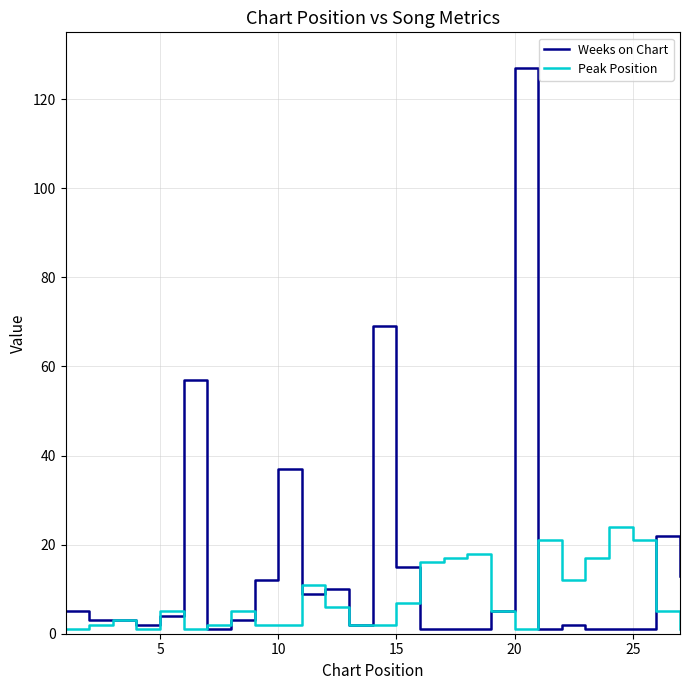

List the series in order of their overall mean, lowest first.

Peak Position, Weeks on Chart